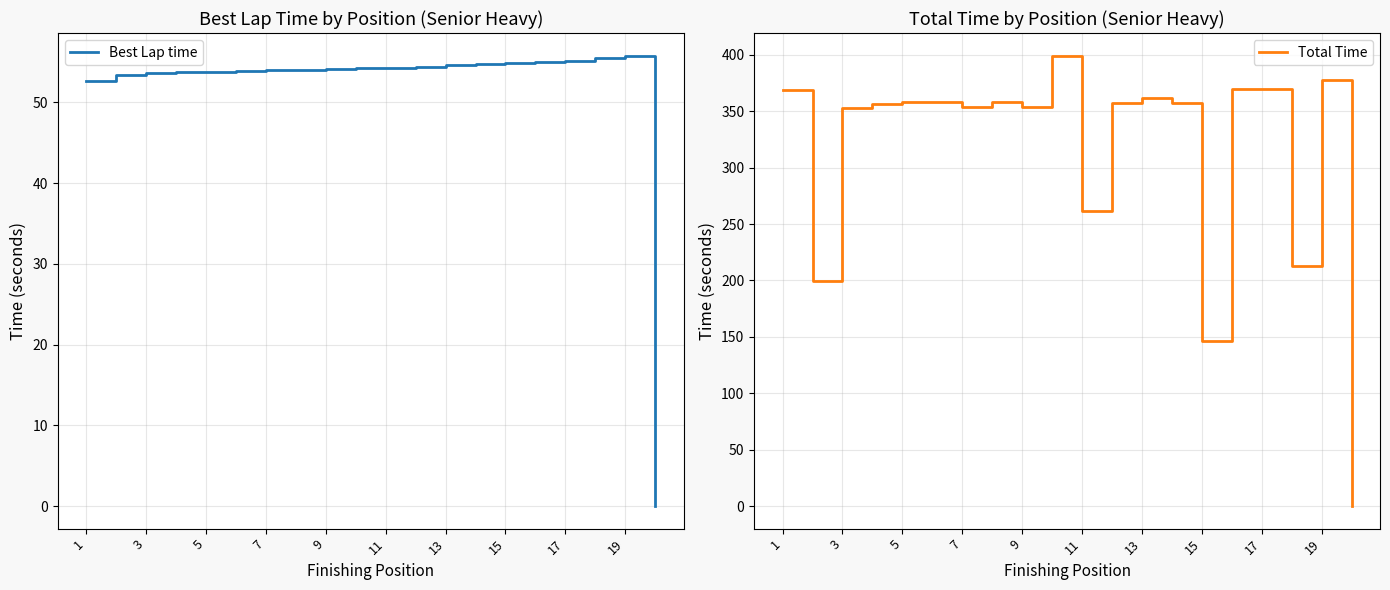

At how many categories does at least one series exceed 283?

15